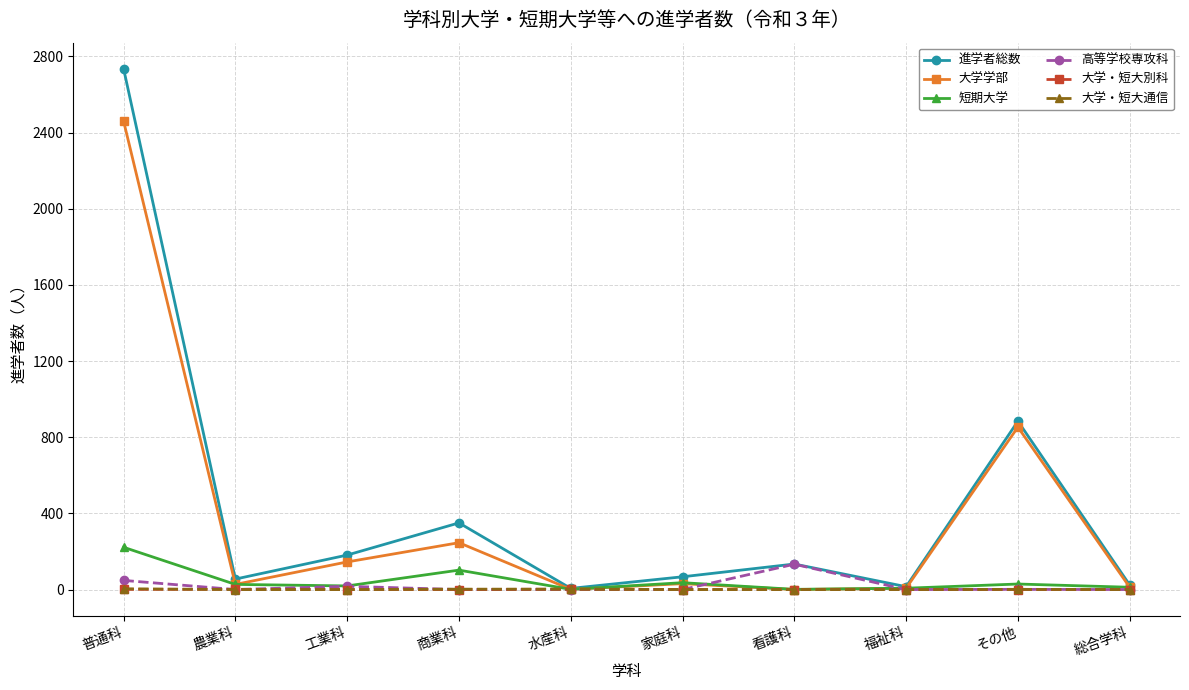

At which category is the sum across all series the highest?

普通科